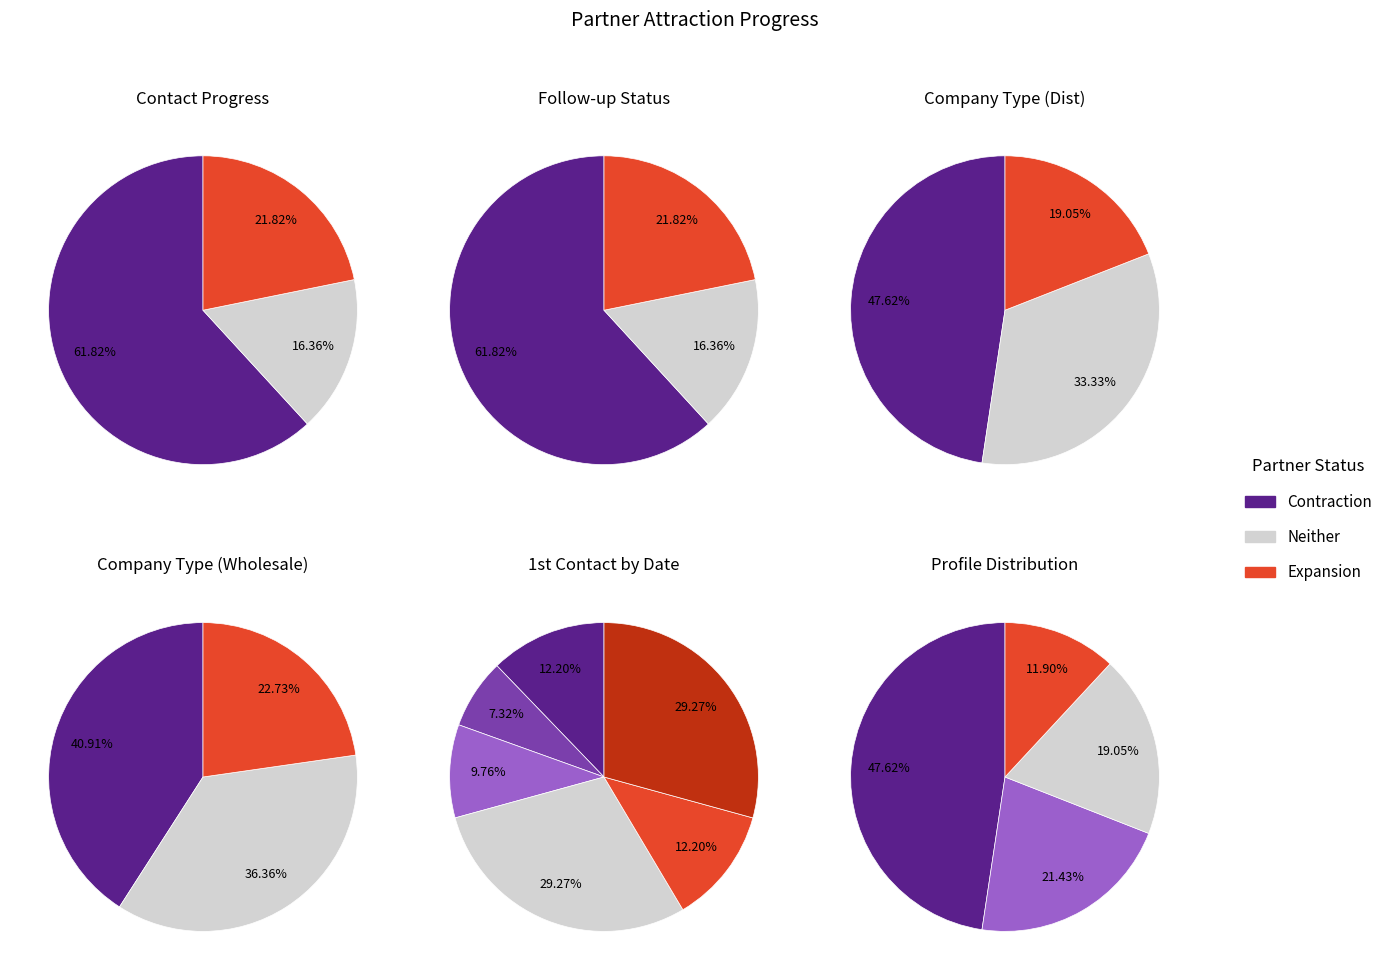

Count the number of slices in the pie.

3